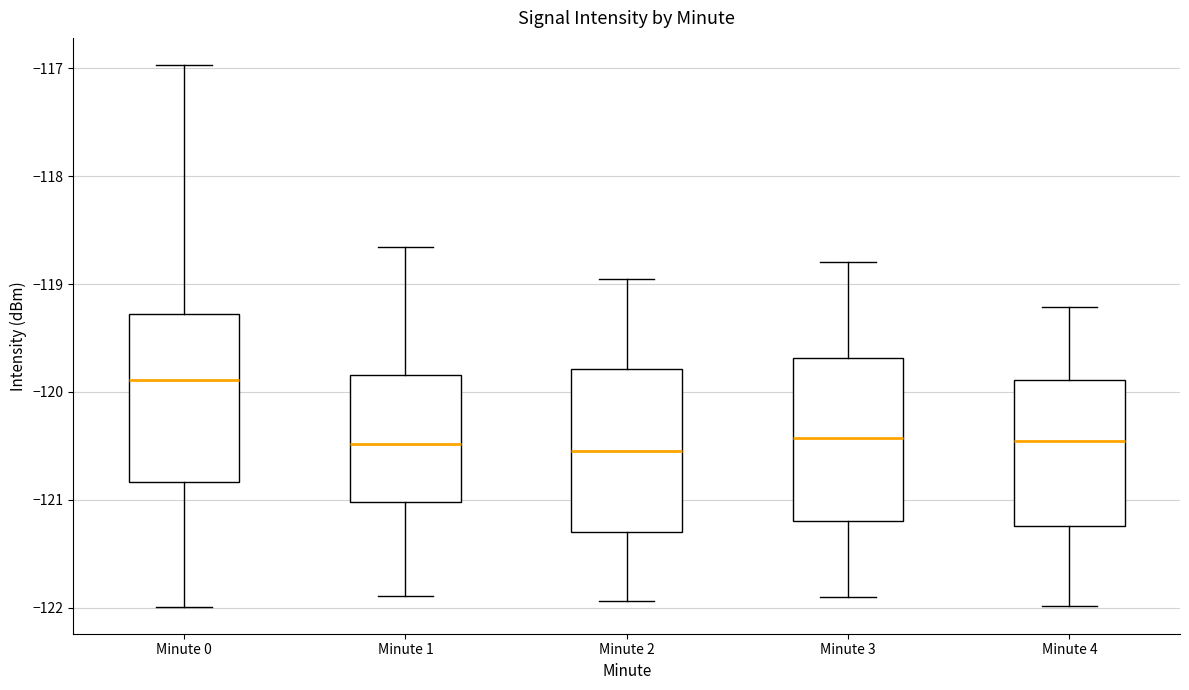

Reading left to right, transcribe this box plot: for each box, give where its median line is, the range the box spans, and where its two whiskers end, as read against the y-axis. The values are not printed on the chart, so give them approximately, as read against the axis.

Minute 0: median -119.9, box -120.8 to -119.3, whiskers -122.0 to -117.0
Minute 1: median -120.5, box -121.0 to -119.8, whiskers -121.9 to -118.7
Minute 2: median -120.5, box -121.3 to -119.8, whiskers -121.9 to -119.0
Minute 3: median -120.4, box -121.2 to -119.7, whiskers -121.9 to -118.8
Minute 4: median -120.5, box -121.2 to -119.9, whiskers -122.0 to -119.2